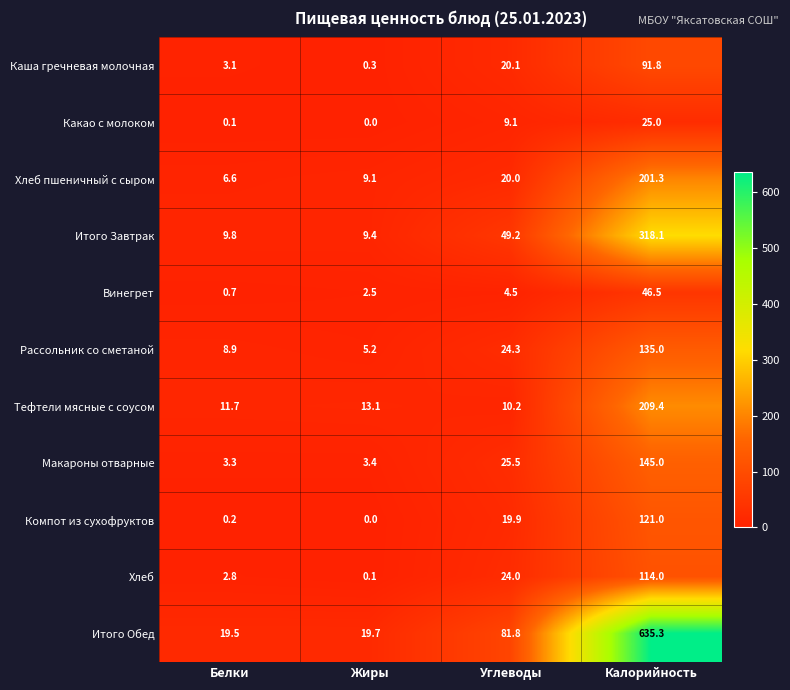

At which label does Компот из сухофруктов first exceed 19?

Углеводы